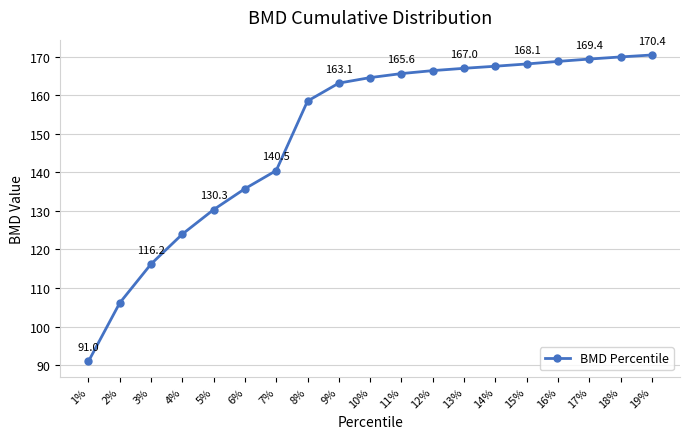

Rank the categories by value from highest to lowest.

19%, 18%, 17%, 16%, 15%, 14%, 13%, 12%, 11%, 10%, 9%, 8%, 7%, 6%, 5%, 4%, 3%, 2%, 1%